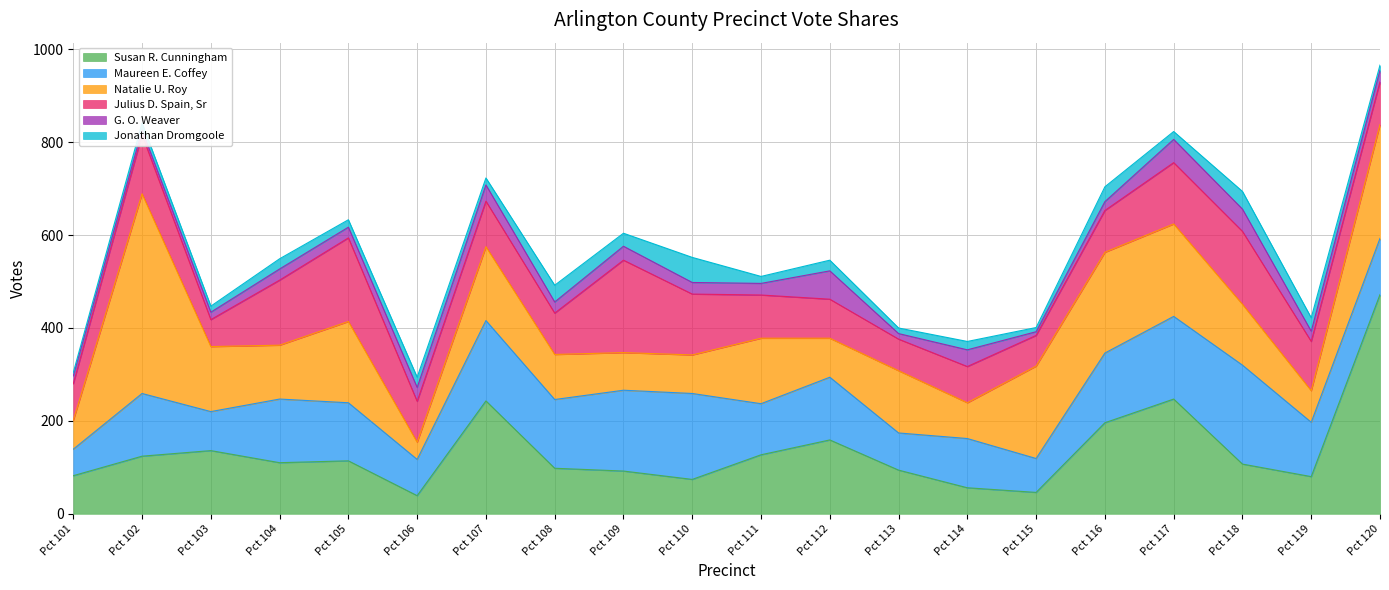

True or false: Maureen E. Coffey and G. O. Weaver cross at least once.

False